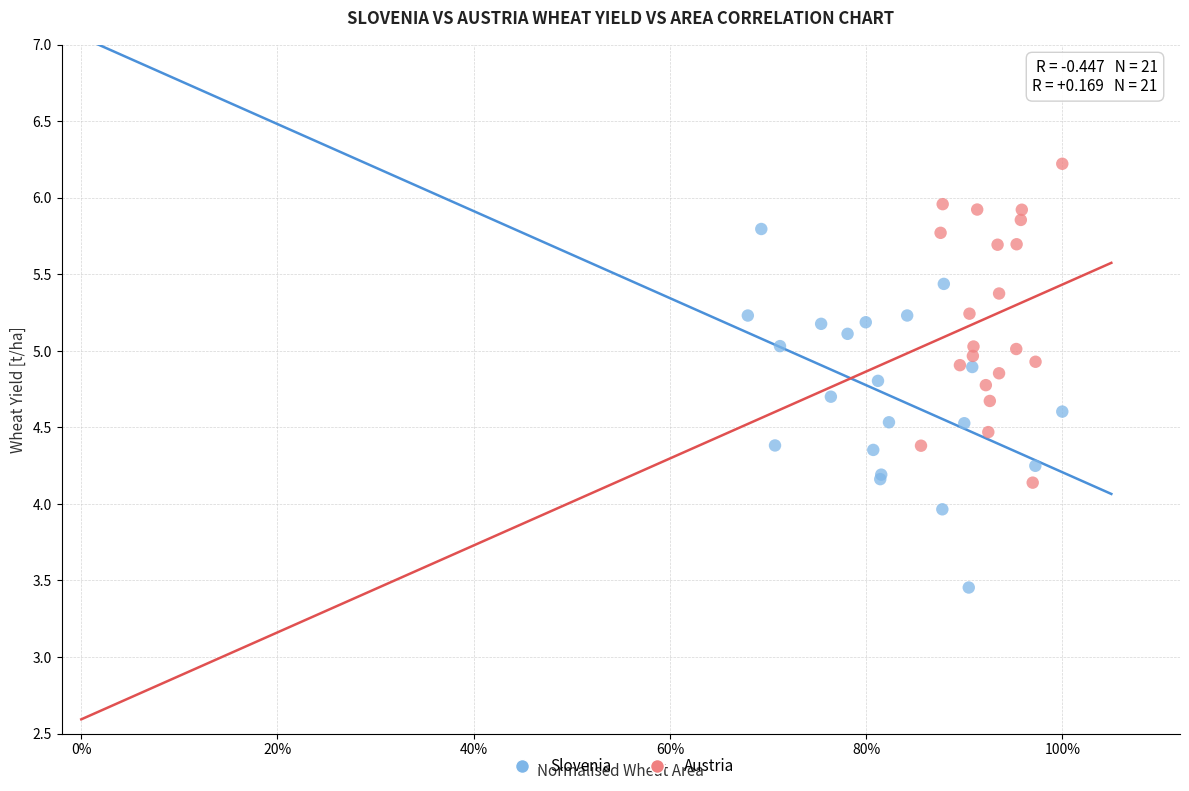

Which series contains the lowest Y value?

Slovenia